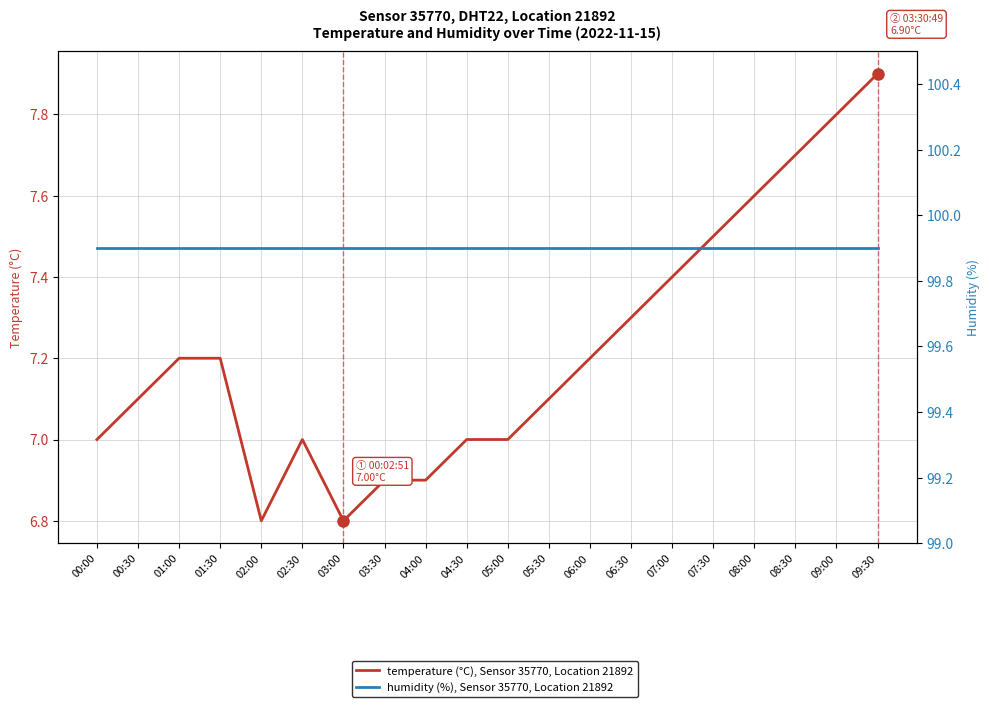

Where is humidity (%), Sensor 35770, Location 21892 nearest to the value 99?

00:00